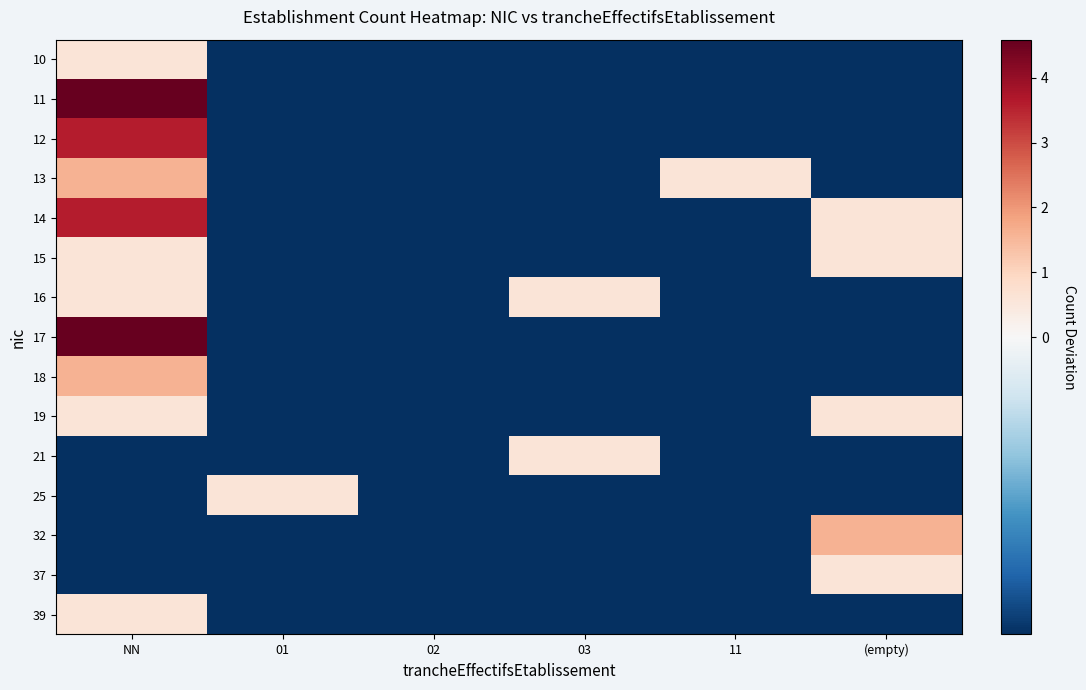

What is the spread (max minus min) of values at 11?

1.0